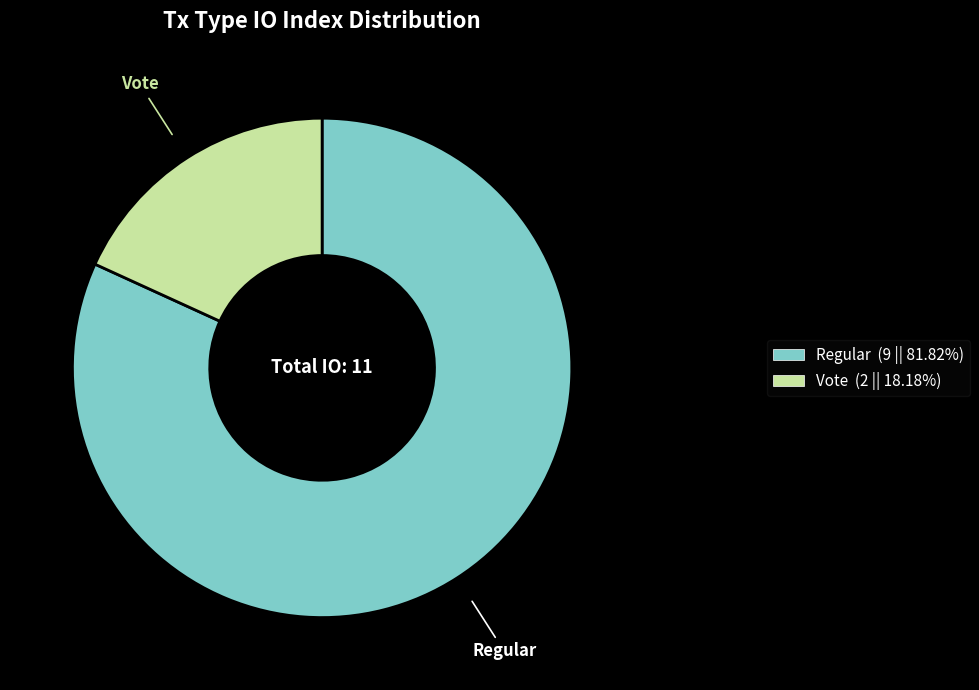

How many slices are in this pie chart?

2